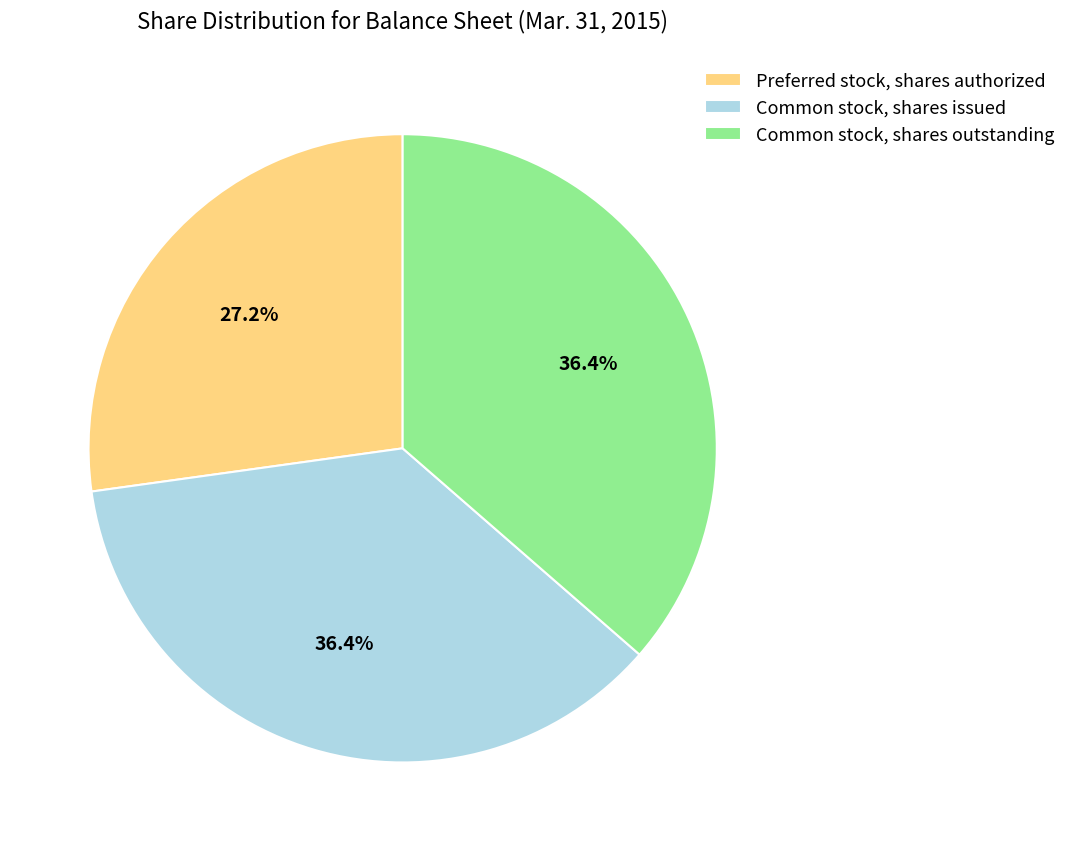

Do Common stock, shares issued and Common stock, shares outstanding together represent more than half of the pie?

Yes